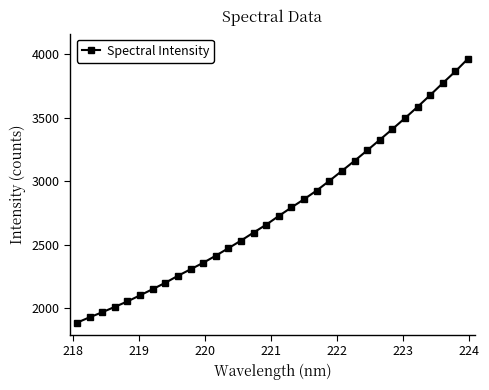

Reading left to right, transcribe all the data shown in this chart.

1888.4	1930.6	1970.3	2012.9	2055.8	2103.7	2152.3	2202.3	2257.2	2308.3	2359.6	2415.6	2474.5	2534.5	2597.9	2659.8	2728.6	2795.2	2860.0	2928.4	3004.2	3082.7	3162.0	3243.7	3327.1	3411.4	3497.6	3586.5	3678.9	3773.4	3865.6	3965.4